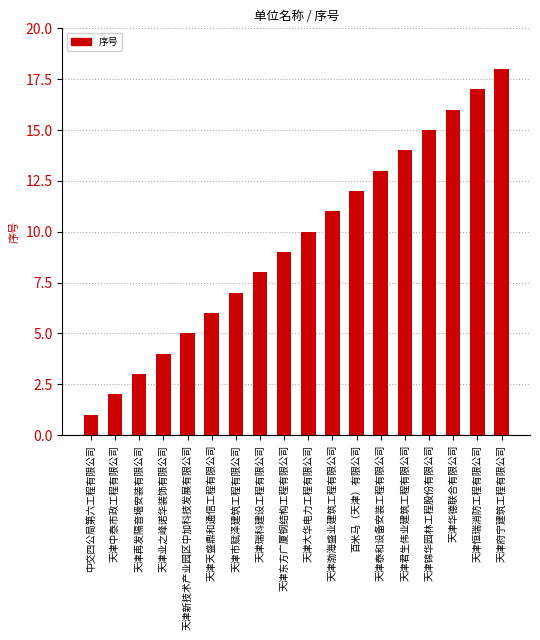

What is the greatest value displayed?

18